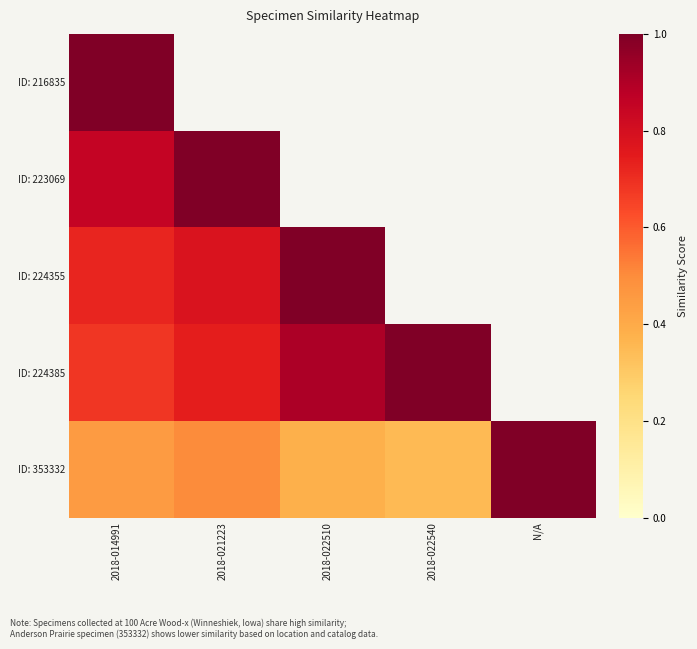

At which label does ID: 224385 reach its minimum?

2018-014991